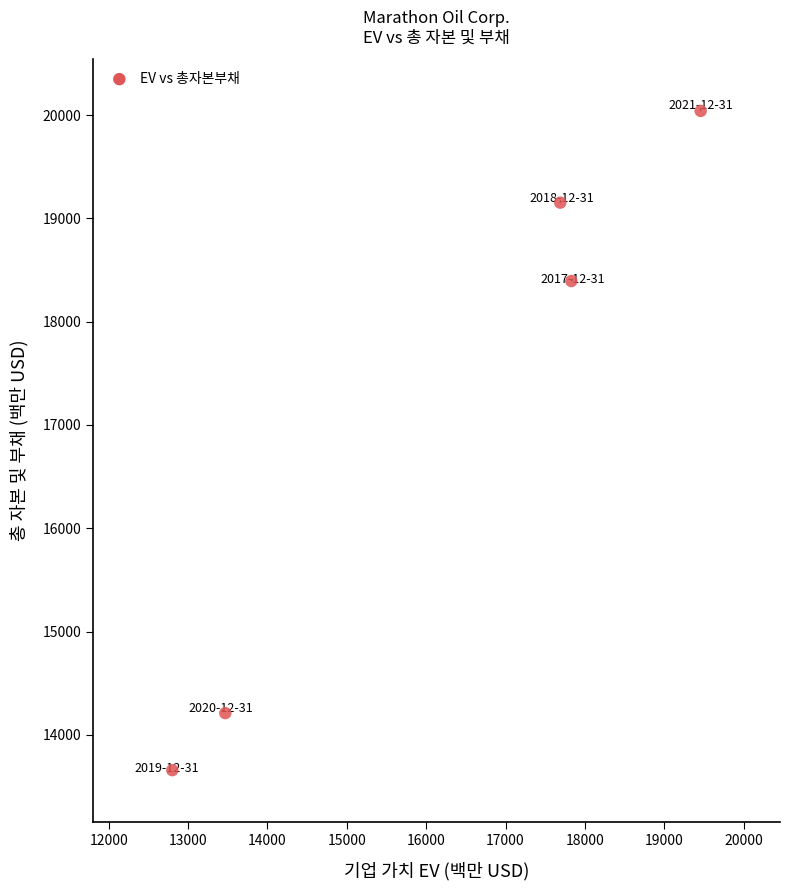

What is the average Y value?

17091